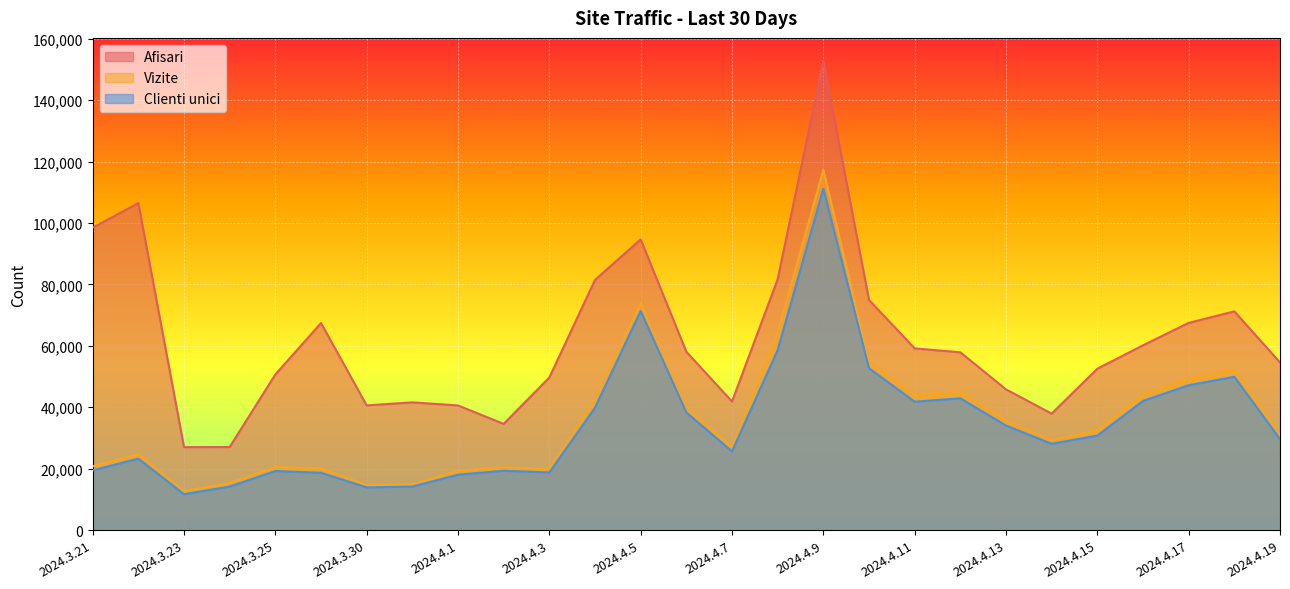

Is the value of Clienti unici at 2024.4.4 greater than the value of Afisari at 2024.4.6?

No